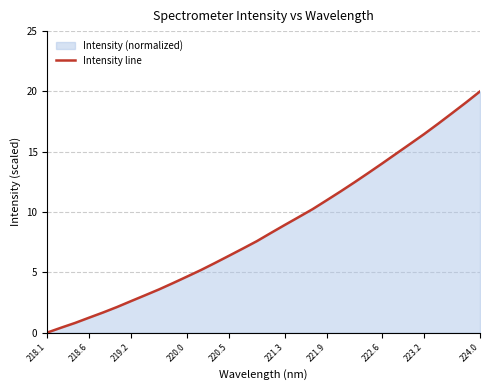

True or false: there are more than 1 points higher than both neighbors.

False